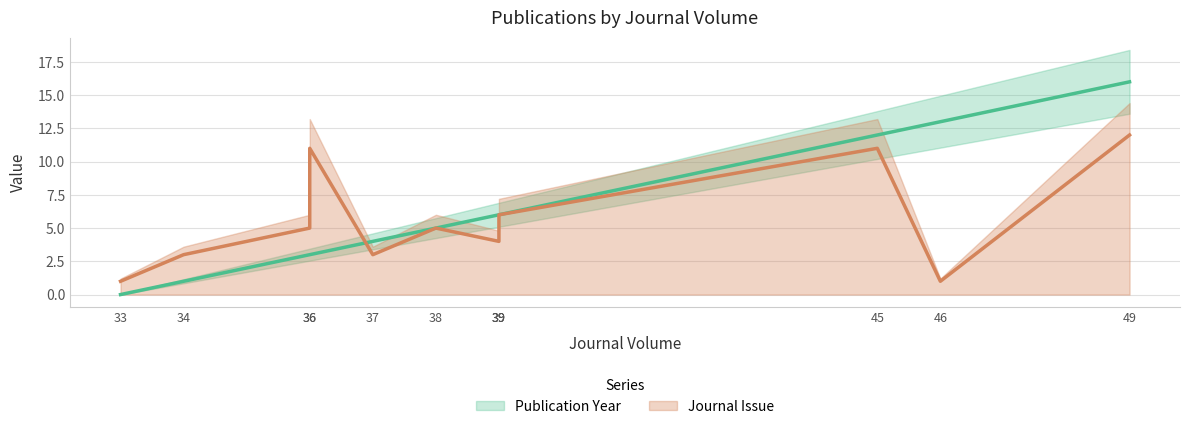

Rank the series by their average value, from lowest to highest.

Journal Issue, Publication Year